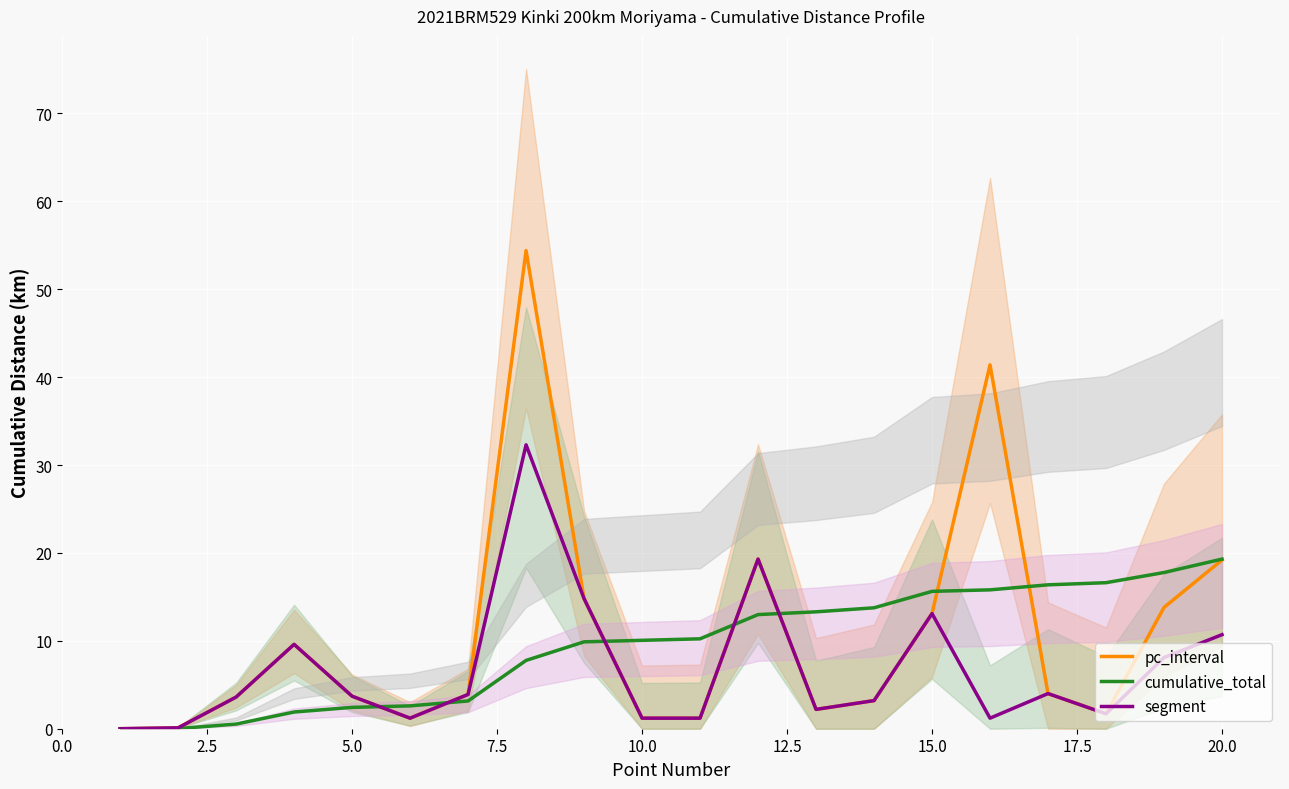

What is the maximum value shown in the chart?

54.4